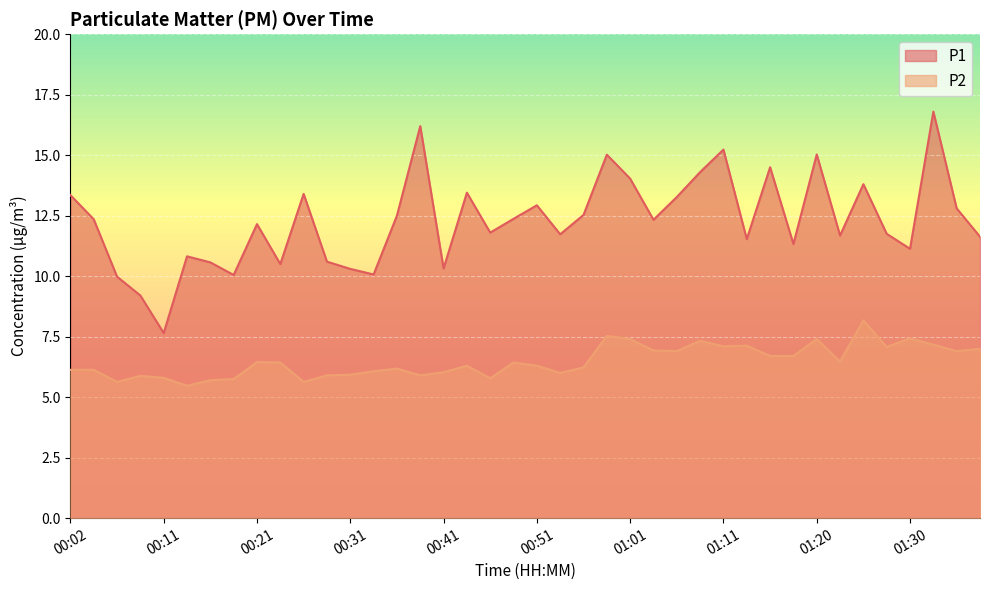

What is the label of the 21st point from the left?

00:51